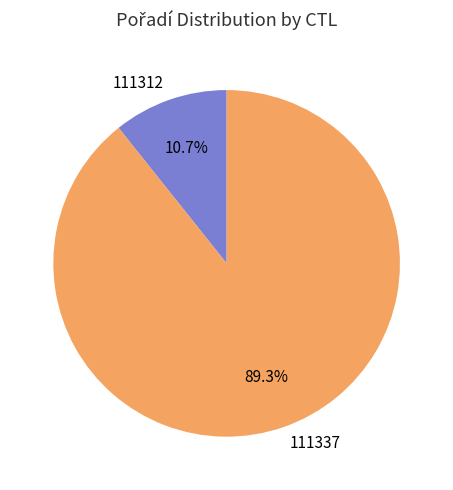

Which has a higher value, 111337 or 111312?

111337